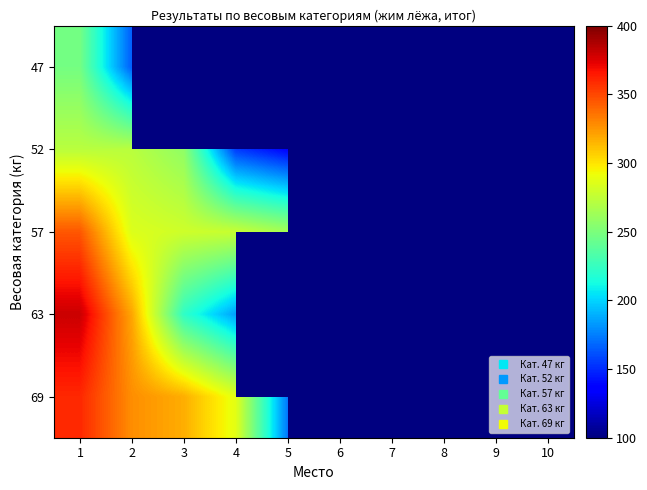

At which category is the sum across all series the highest?

1